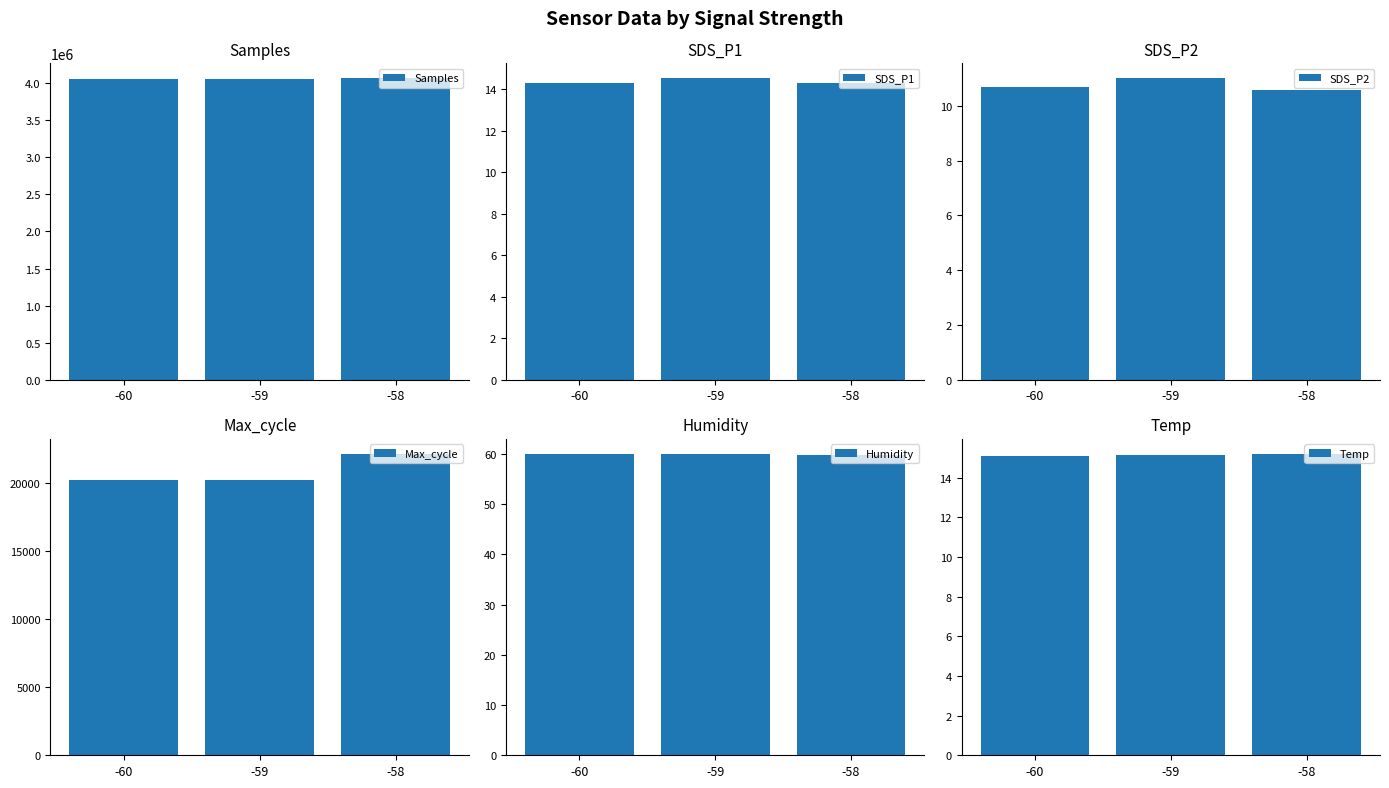

Reading right to left, what are all the values shown in this chart?

Samples: -58=4062484.0	-59=4053675.9	-60=4048279.0
SDS_P1: -58=14.3	-59=14.5	-60=14.3
SDS_P2: -58=10.6	-59=11.0	-60=10.7
Max_cycle: -58=22155.0	-59=20251.7	-60=20271.5
Humidity: -58=59.8	-59=60.0	-60=60.0
Temp: -58=15.2	-59=15.1	-60=15.1